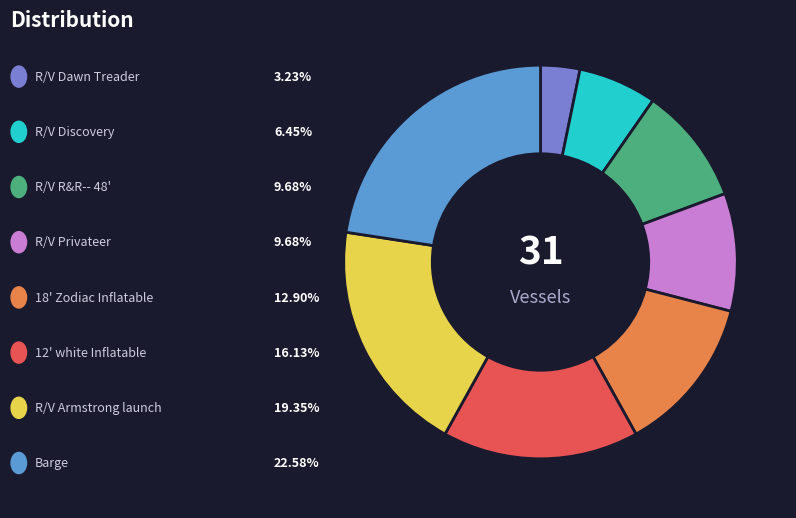

Is there a majority slice in this chart?

No